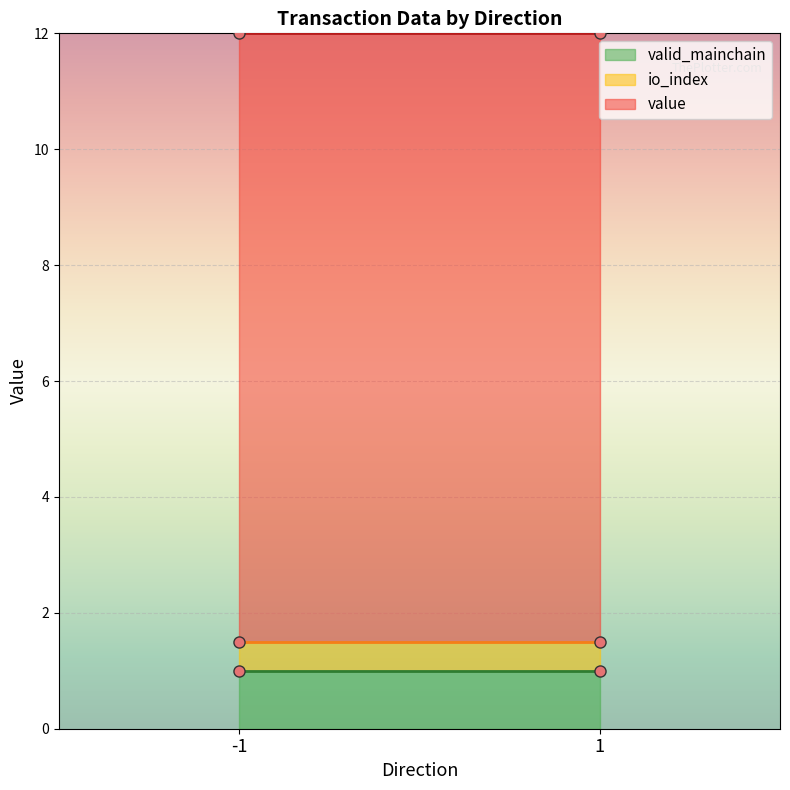

Which category has the highest value in the io_index series?

-1